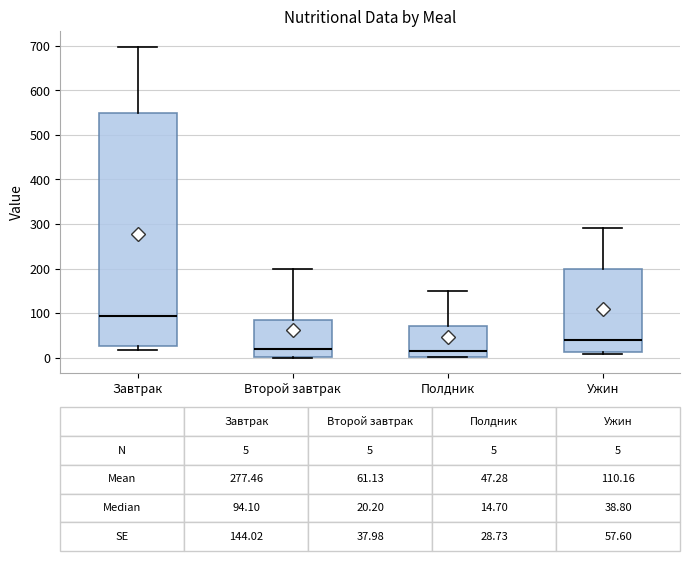

Which box is the tallest, from its lower edge to its upper edge?

Завтрак